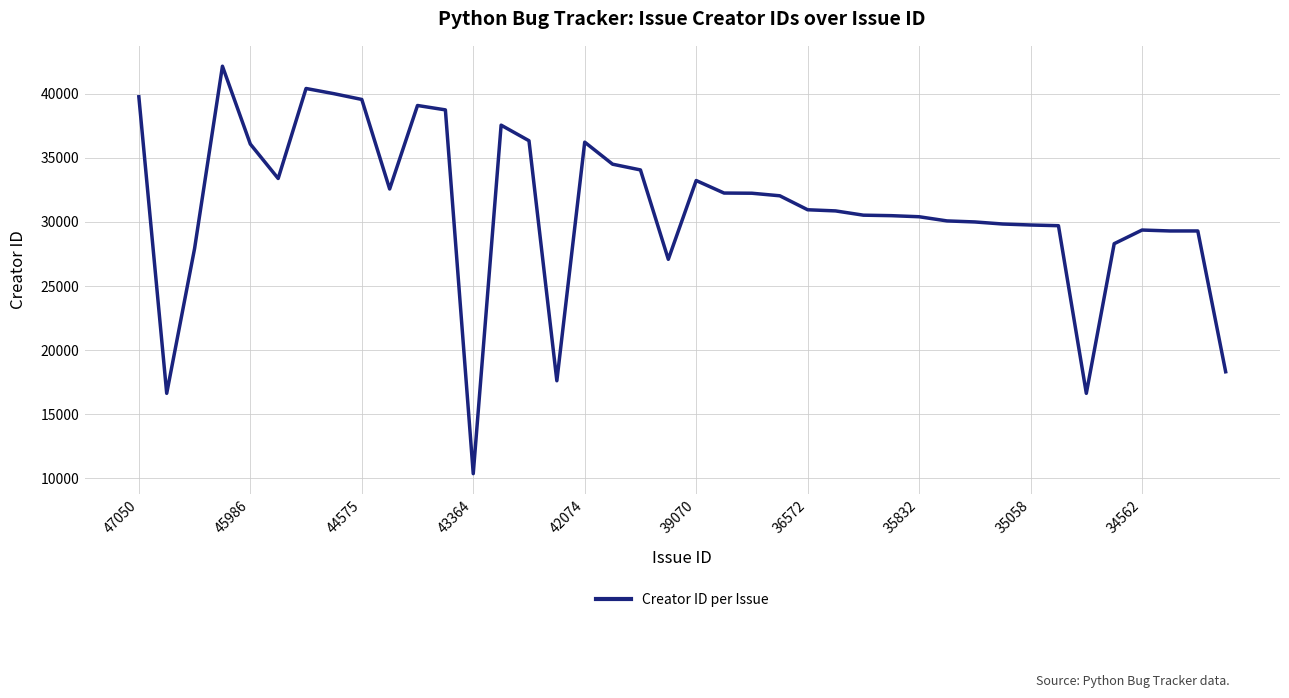

What is the greatest value displayed?

42139